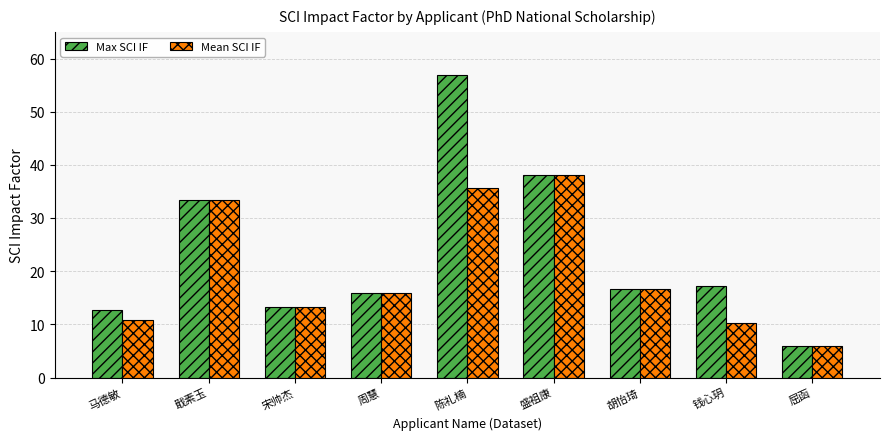

Rank the series at 陈礼楠 from lowest to highest value.

Mean SCI IF, Max SCI IF